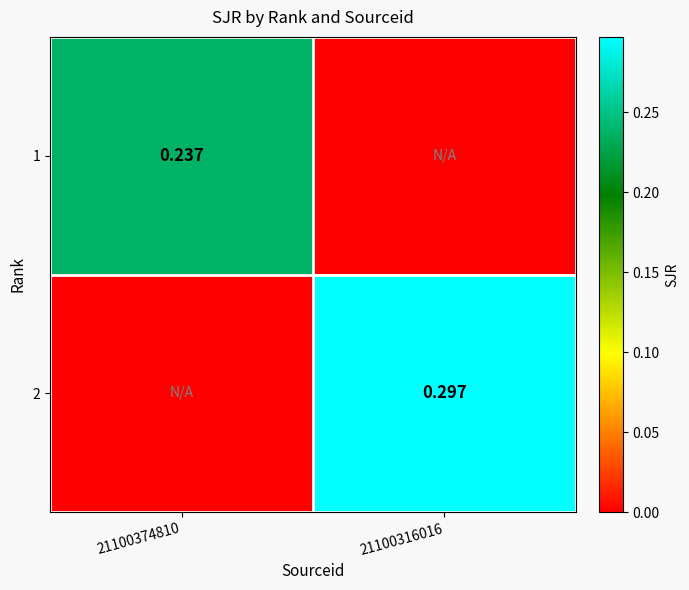

What is the total value across all series at 21100374810?

0.2